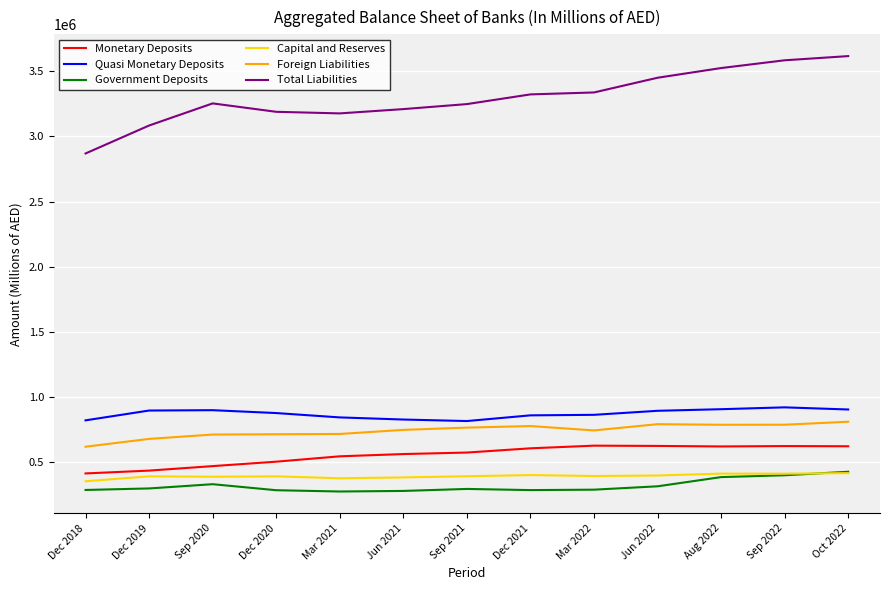

Which series changed the most between Jun 2021 and Oct 2022?

Total Liabilities